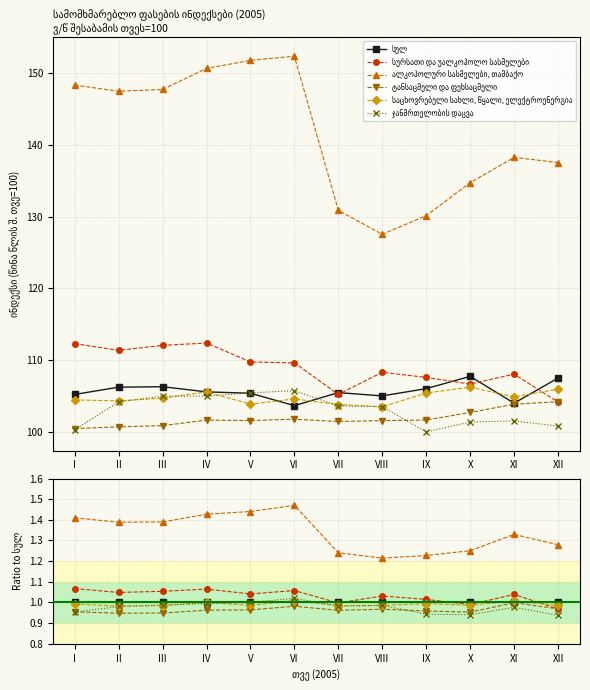

How many lines are shown in the chart?

6